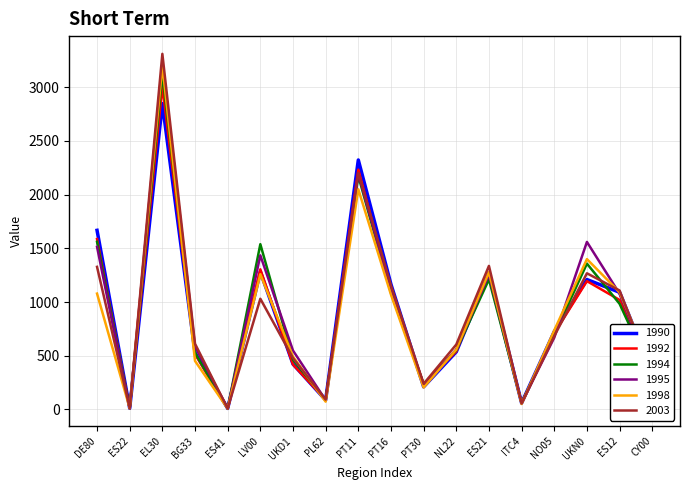

True or false: 1992 has a value of 517 at BG33.

True